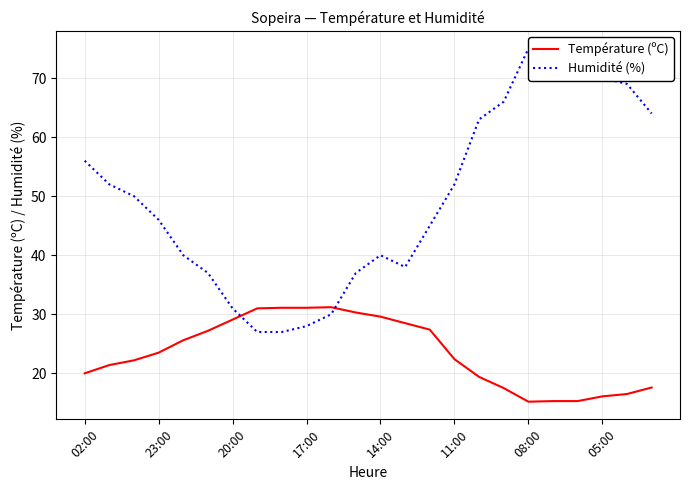

How many data points in Humidité (%) are less than 50?

12